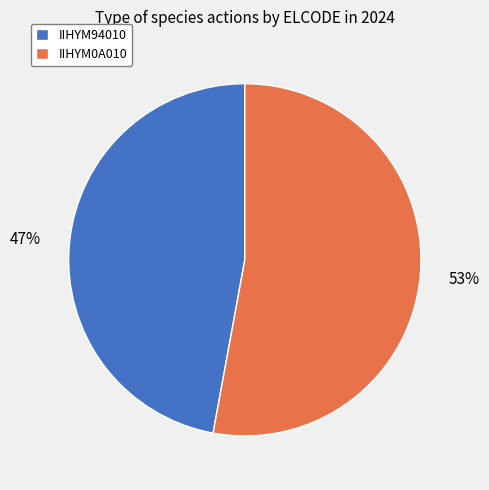

Approximately how many times larger is the value at IIHYM0A010 compared to IIHYM94010?

1.1